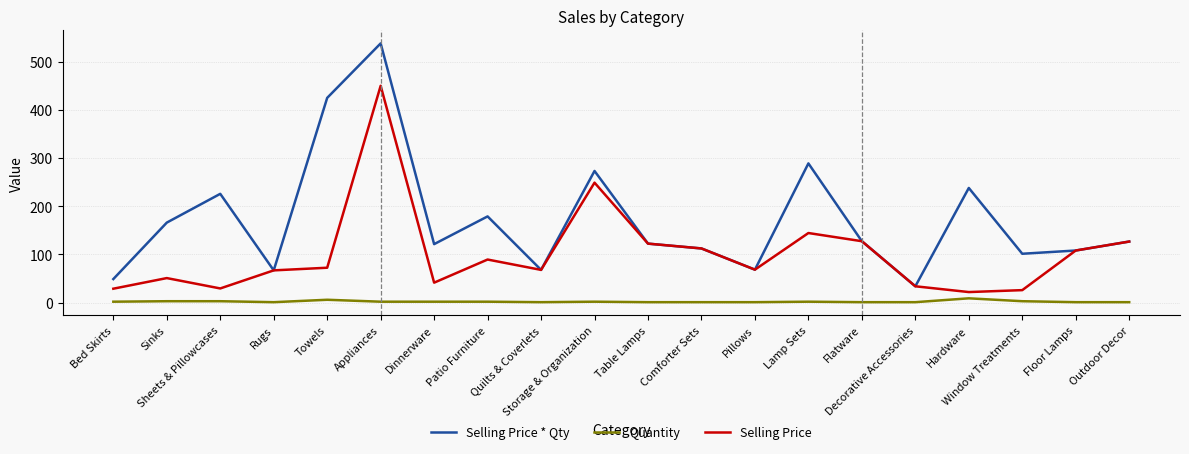

At which category is the sum across all series the highest?

Appliances